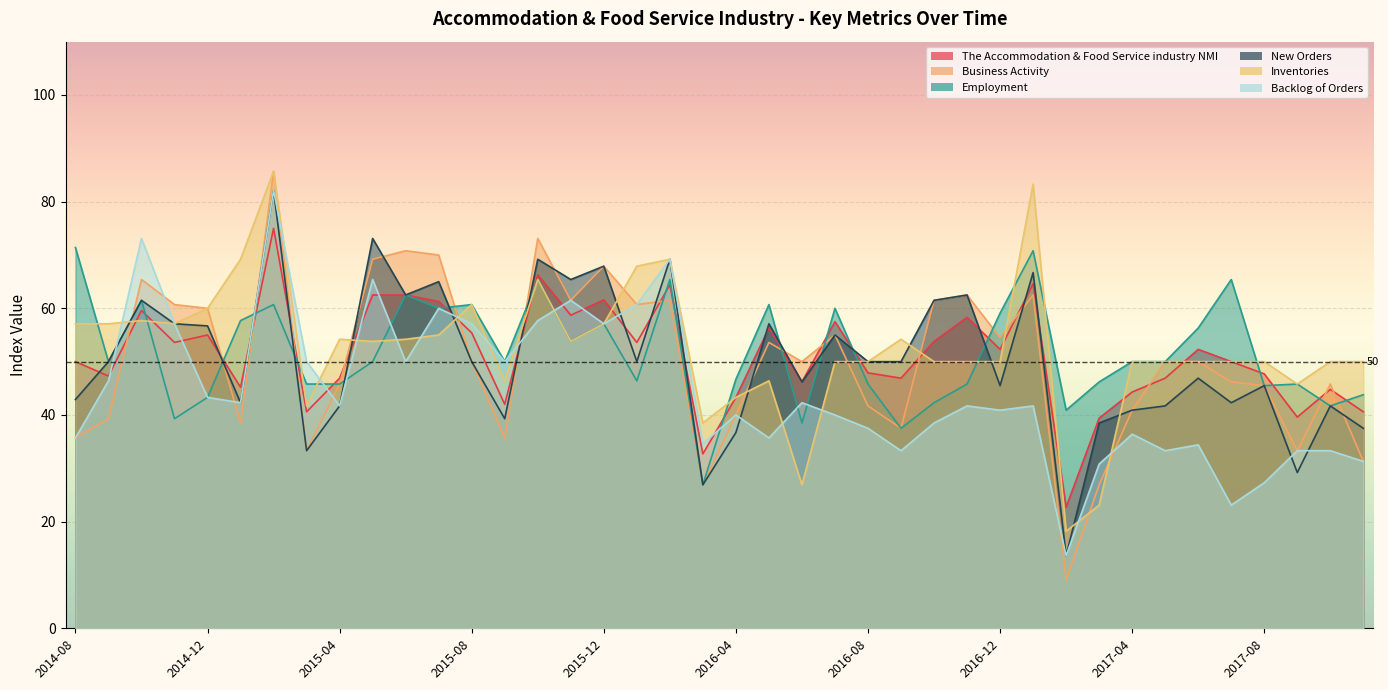

How many distinct data groups are displayed?

6